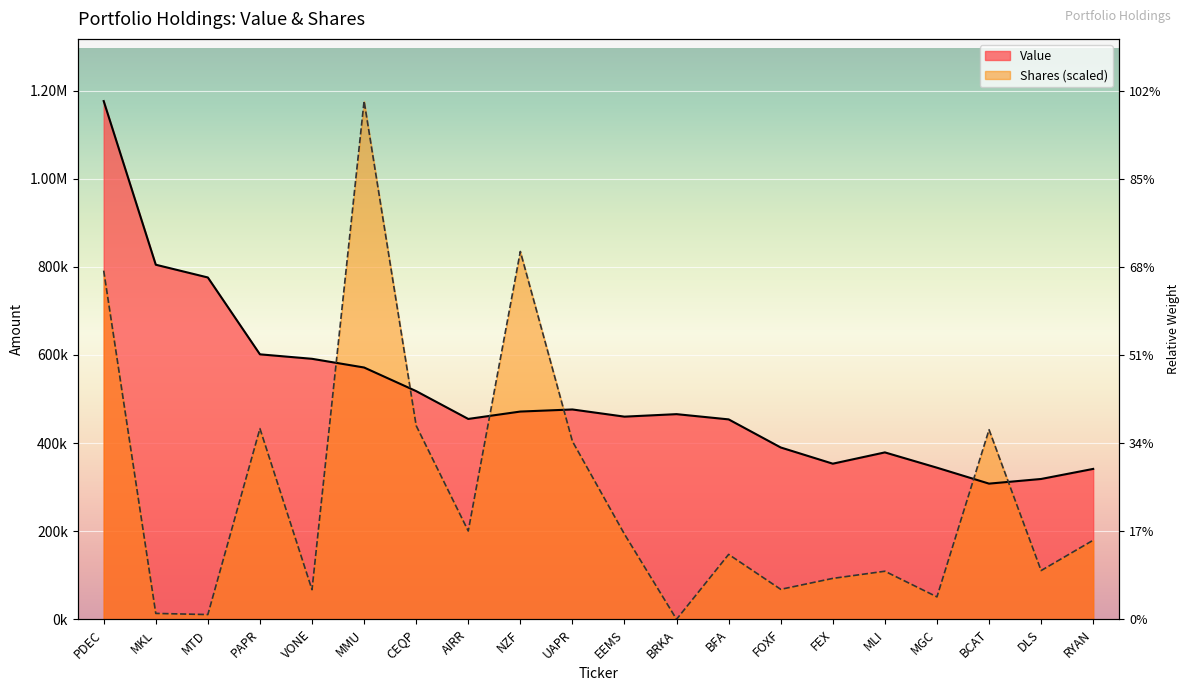

Rank the series at BFA from lowest to highest value.

Shares, Value